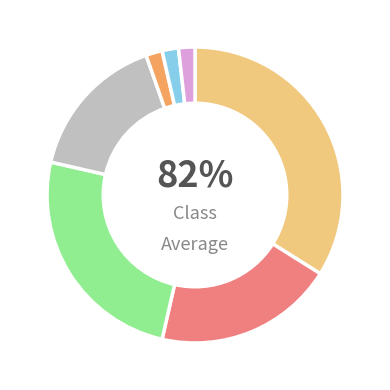

How many segments does this pie chart have?

7